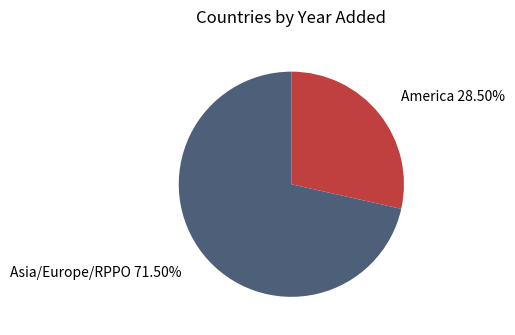

Is there any slice that represents more than half of the pie?

Yes